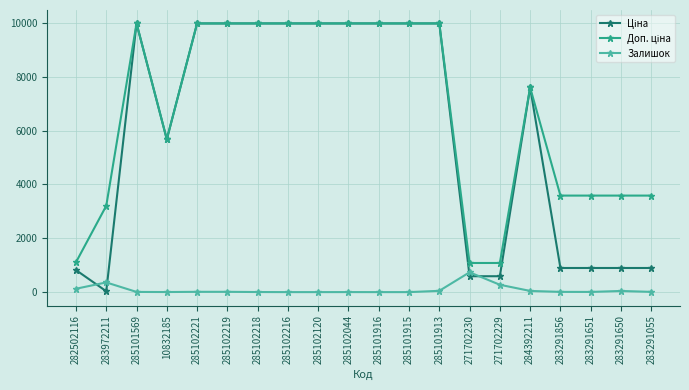

What is the spread (max minus min) of values at 285102120?

9975.0